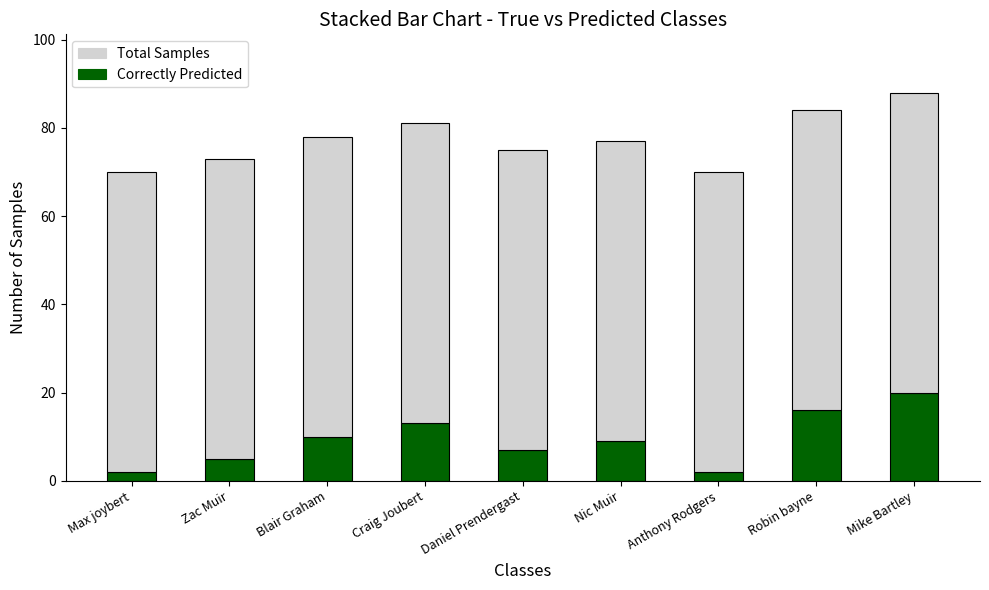

How many bars are there in total?

9